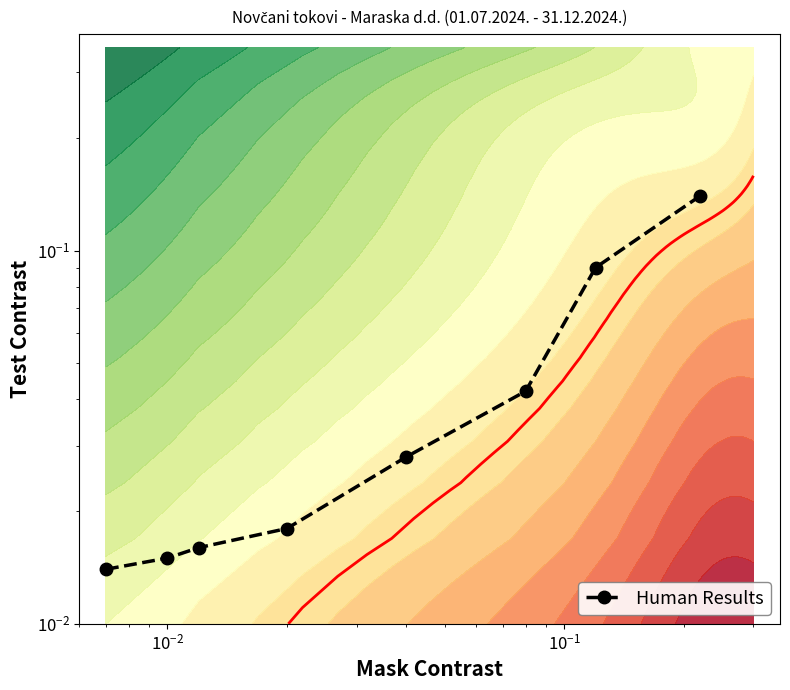

True or false: the data shows 0.1 at 6.

False